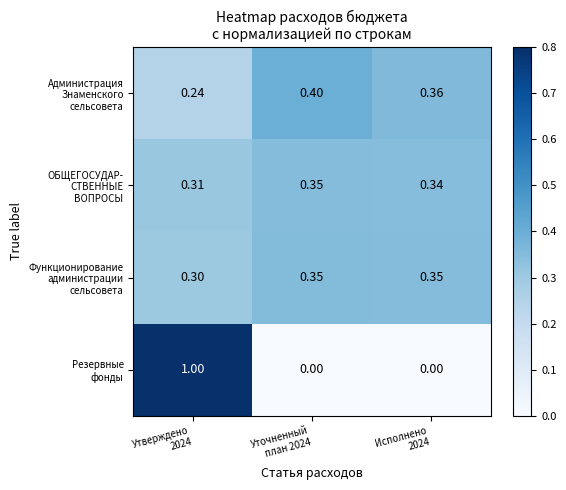

How many data points does each series have?

3